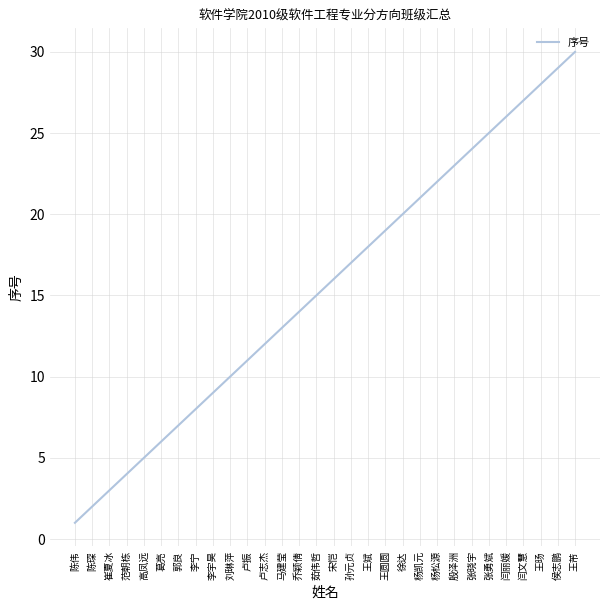

What is the ratio of the value at 葛亮 to the value at 范朝栋?

1.5